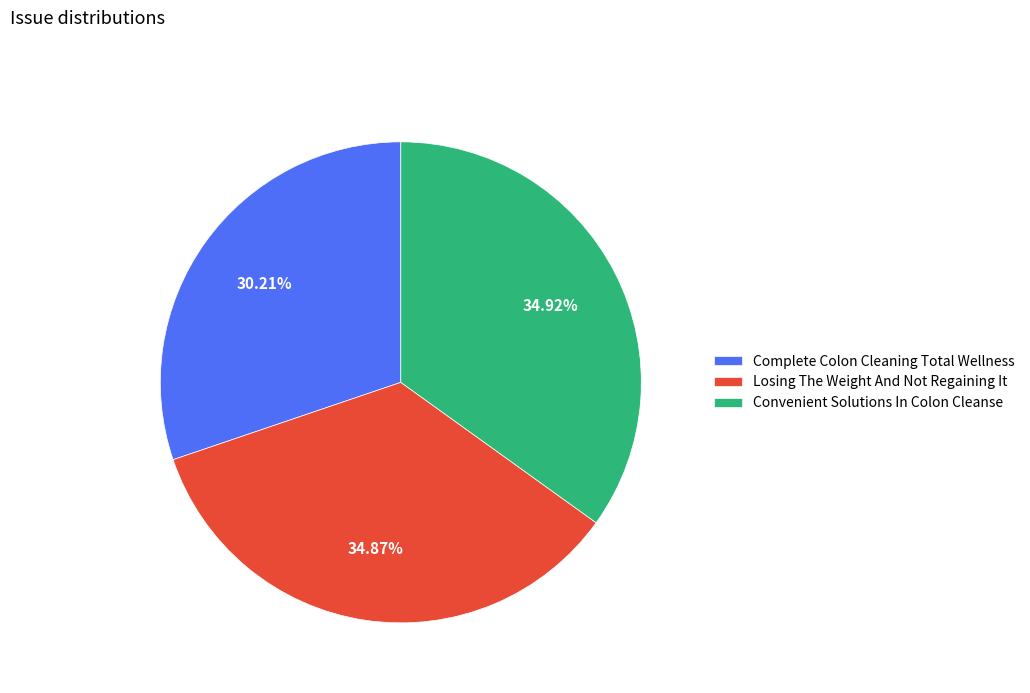

Which category has the smallest portion of the pie?

Complete Colon Cleaning Total Wellness